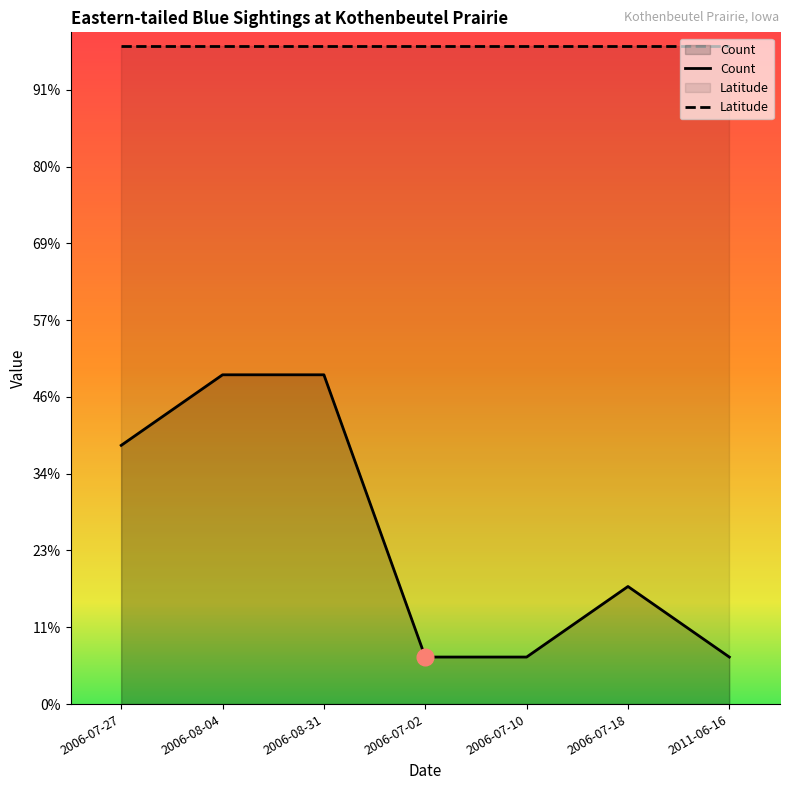

What is the difference between the values at 2006-08-04 and 2006-07-18?

13.8